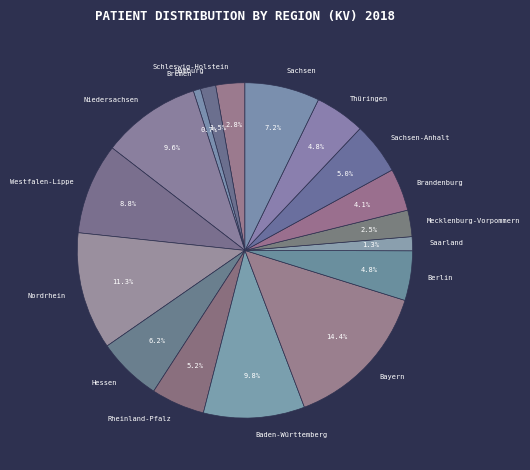

Is there a majority slice in this chart?

No